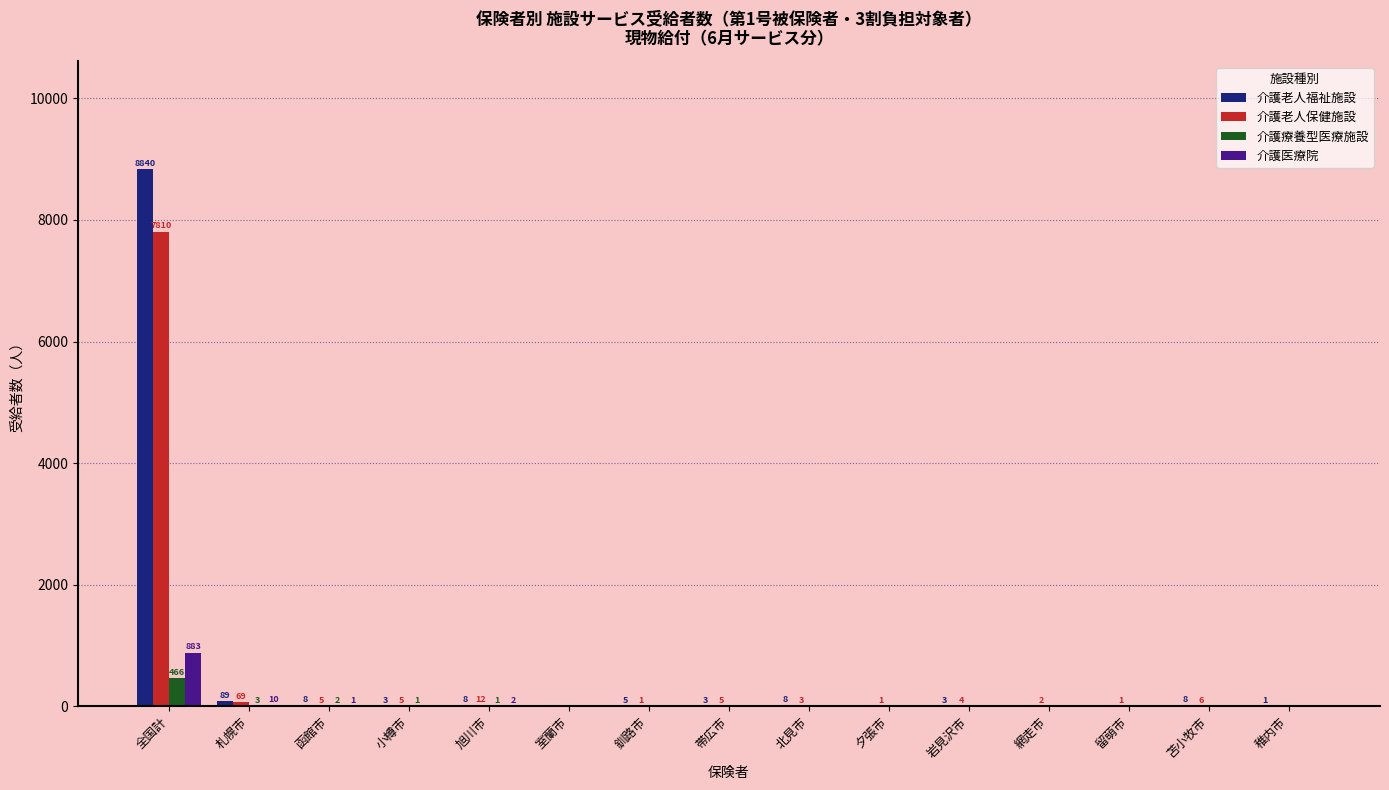

At which label is 介護老人福祉施設 closest to 4420?

札幌市